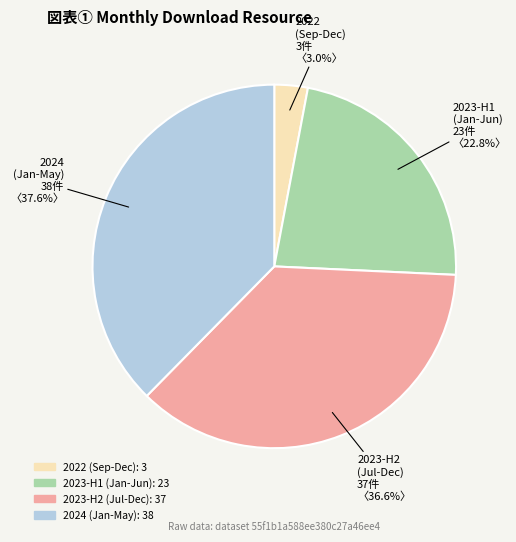

Is there a majority slice in this chart?

No